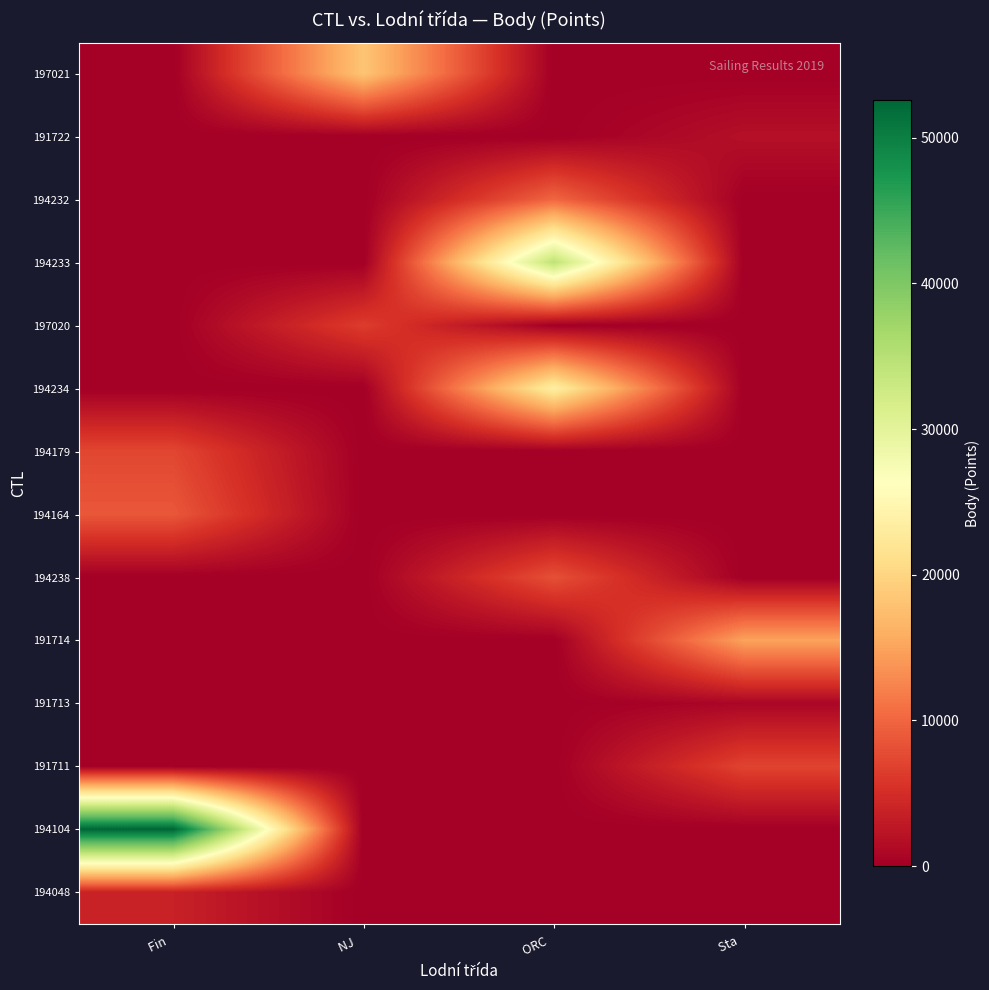

Rank the series at NJ from highest to lowest value.

197021, 197020, 191722, 194232, 194233, 194234, 194179, 194164, 194238, 191714, 191713, 191711, 194104, 194048